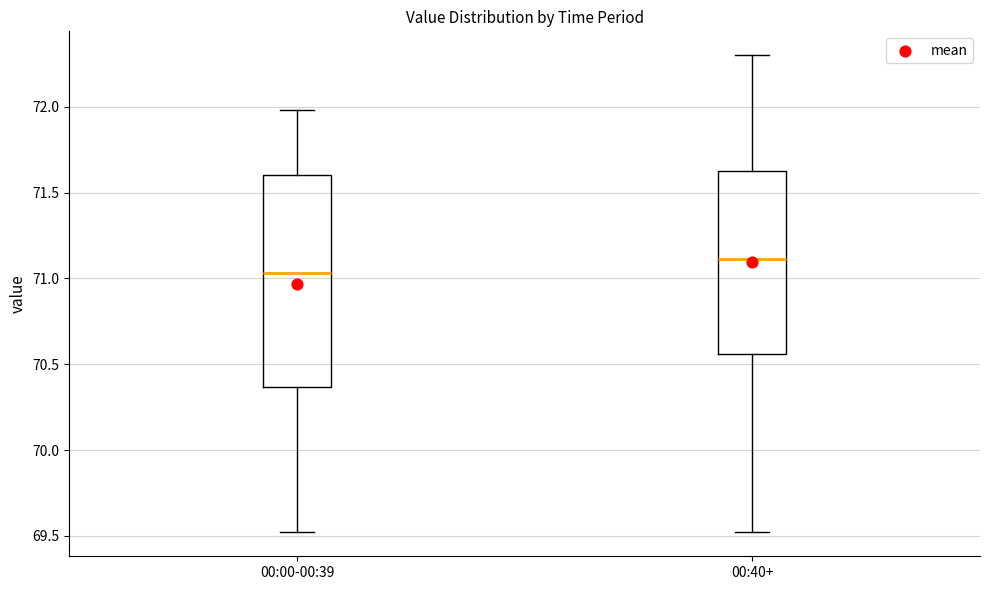

Reading left to right, transcribe this box plot: for each box, give where its median line is, the range the box spans, and where its two whiskers end, as read against the y-axis. The values are not printed on the chart, so give them approximately, as read against the axis.

00:00-00:39: median 71.05, box 70.35 to 71.60, whiskers 69.50 to 72.00
00:40+: median 71.10, box 70.55 to 71.65, whiskers 69.50 to 72.30